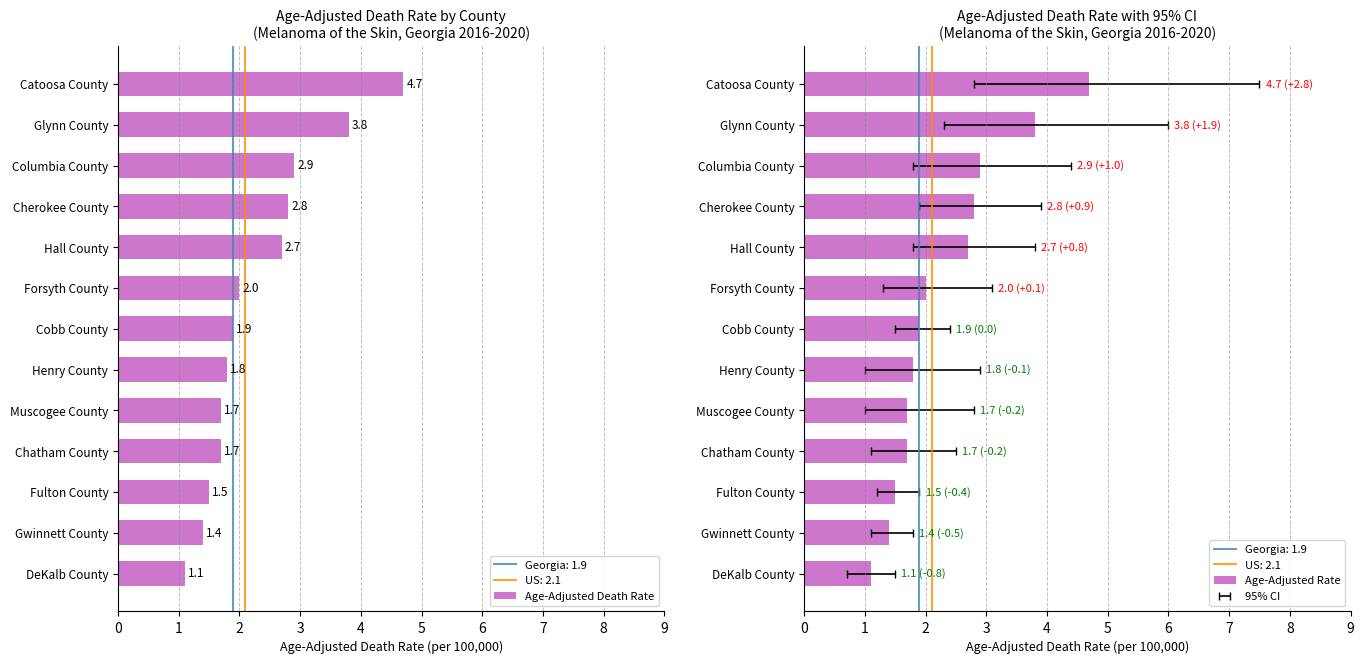

Rank the categories by Age-Adjusted Rate value from highest to lowest.

Catoosa County, Glynn County, Columbia County, Cherokee County, Hall County, Forsyth County, Cobb County, Henry County, Chatham County, Muscogee County, Fulton County, Gwinnett County, DeKalb County